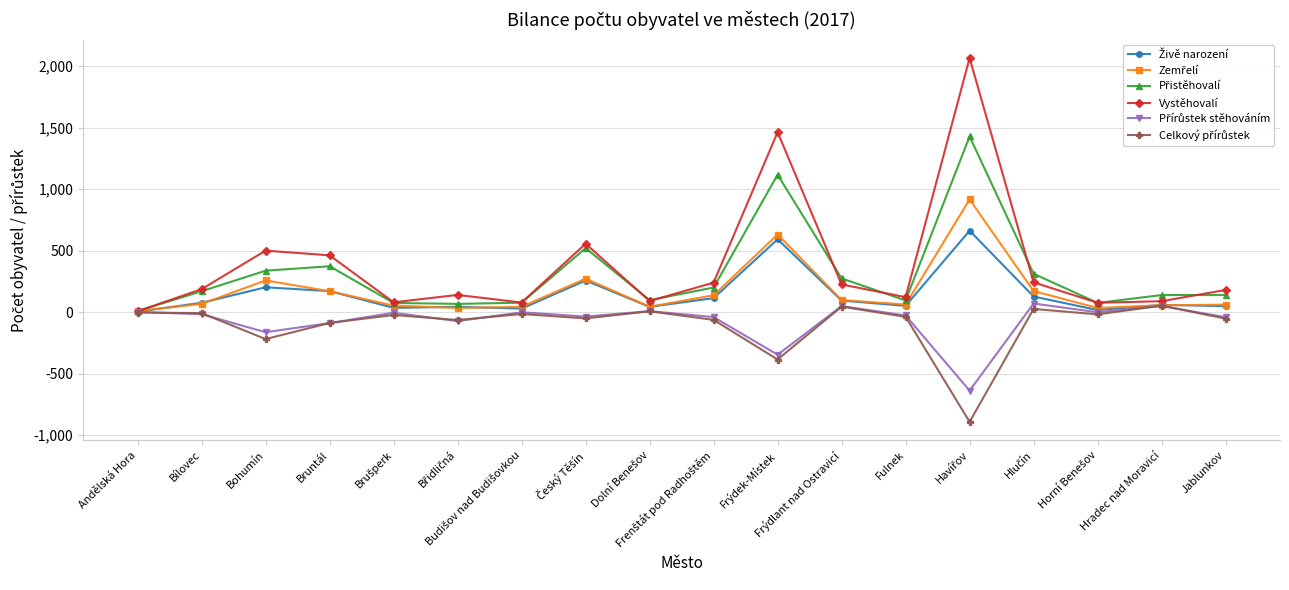

What is the label of the 15th point from the right?

Bruntál